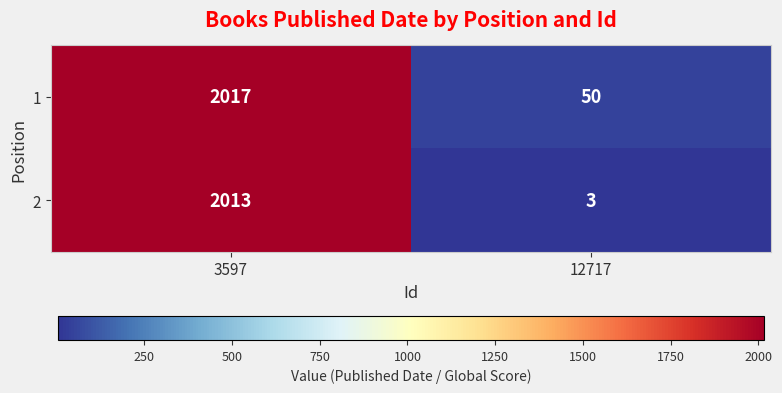

Which category has the highest value across all series?

3597